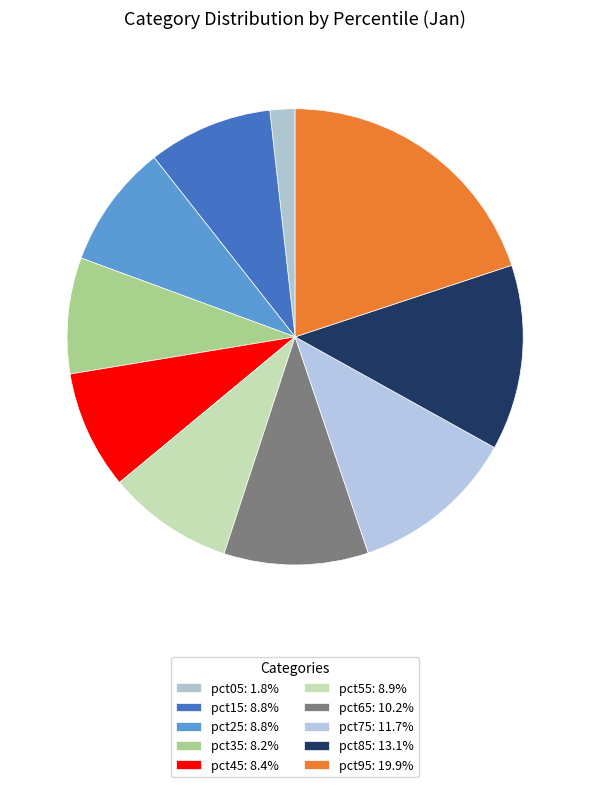

Rank the categories by value from lowest to highest.

pct05, pct35, pct45, pct25, pct15, pct55, pct65, pct75, pct85, pct95